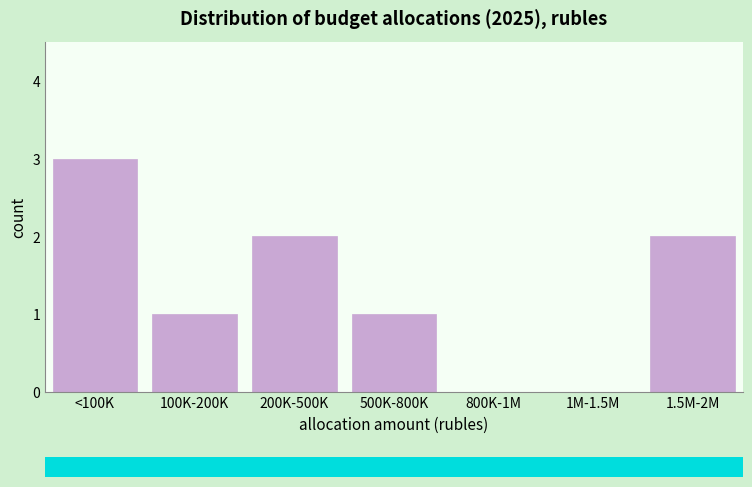

Reading right to left, list all the values displayed in this chart.

1.5M-2M=2	1M-1.5M=0	800K-1M=0	500K-800K=1	200K-500K=2	100K-200K=1	<100K=3